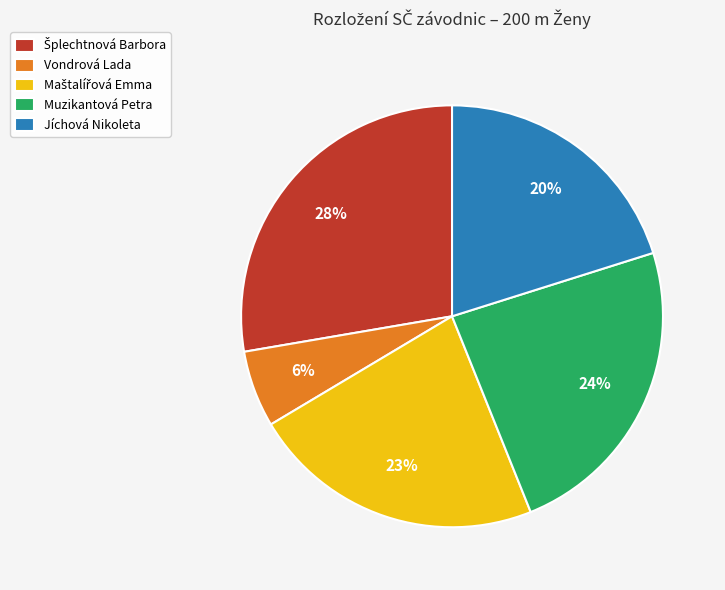

Do Vondrová Lada and Jíchová Nikoleta together represent more than half of the pie?

No